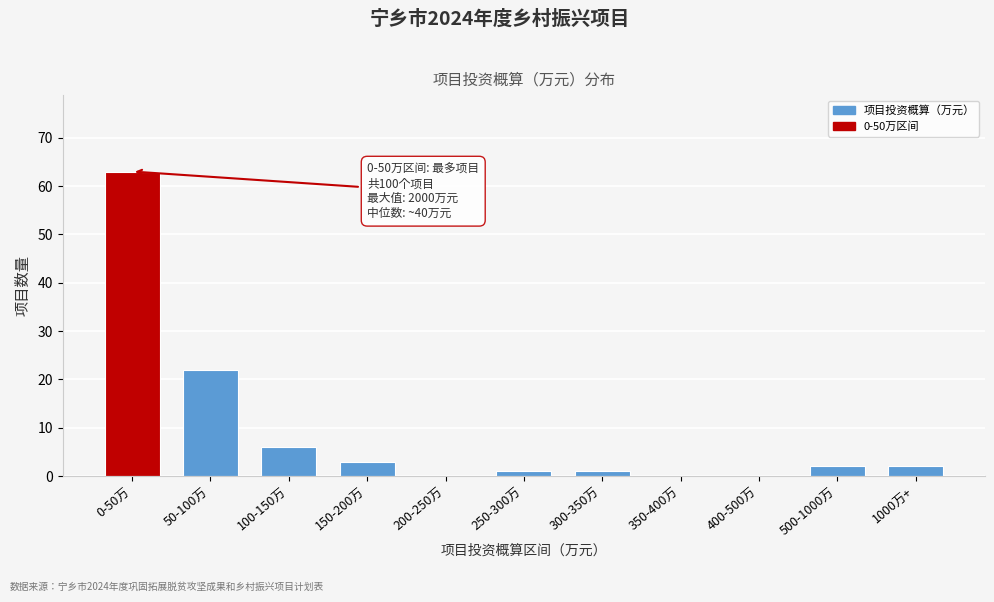

Reading left to right, list all the values displayed in this chart.

0-50万=63	50-100万=22	100-150万=6	150-200万=3	200-250万=0	250-300万=1	300-350万=1	350-400万=0	400-500万=0	500-1000万=2	1000万+=2